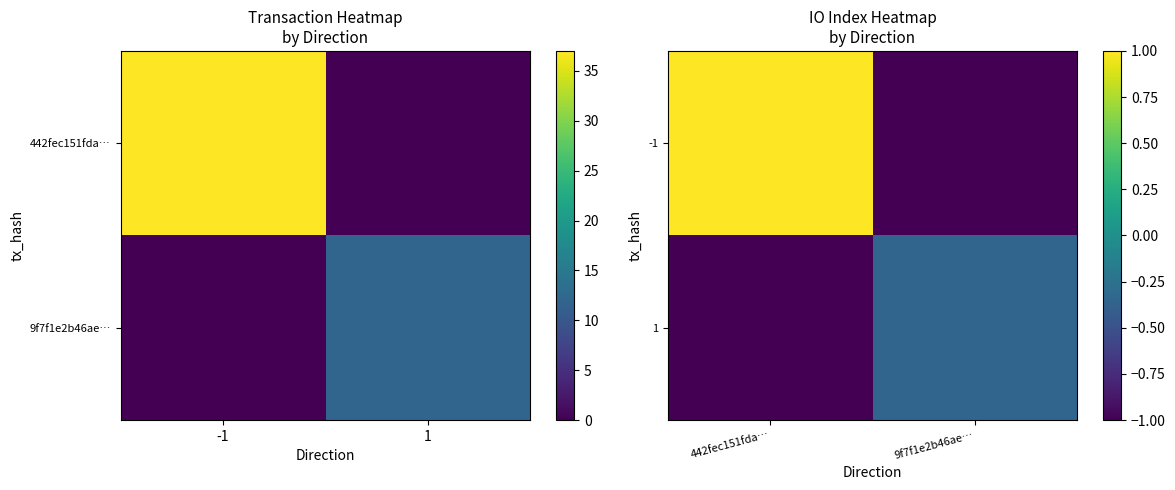

Which series has the largest range (max minus min)?

-1